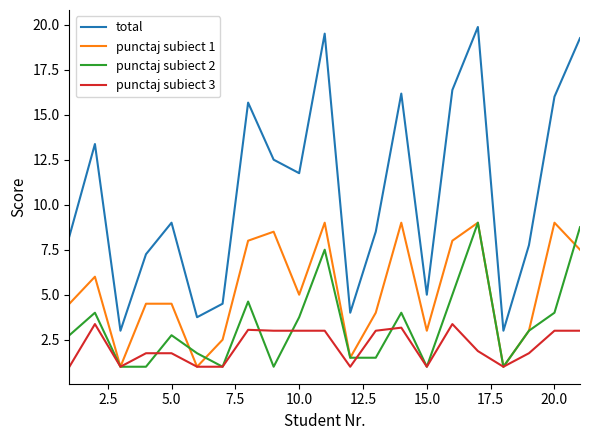

How many lines are shown in the chart?

4